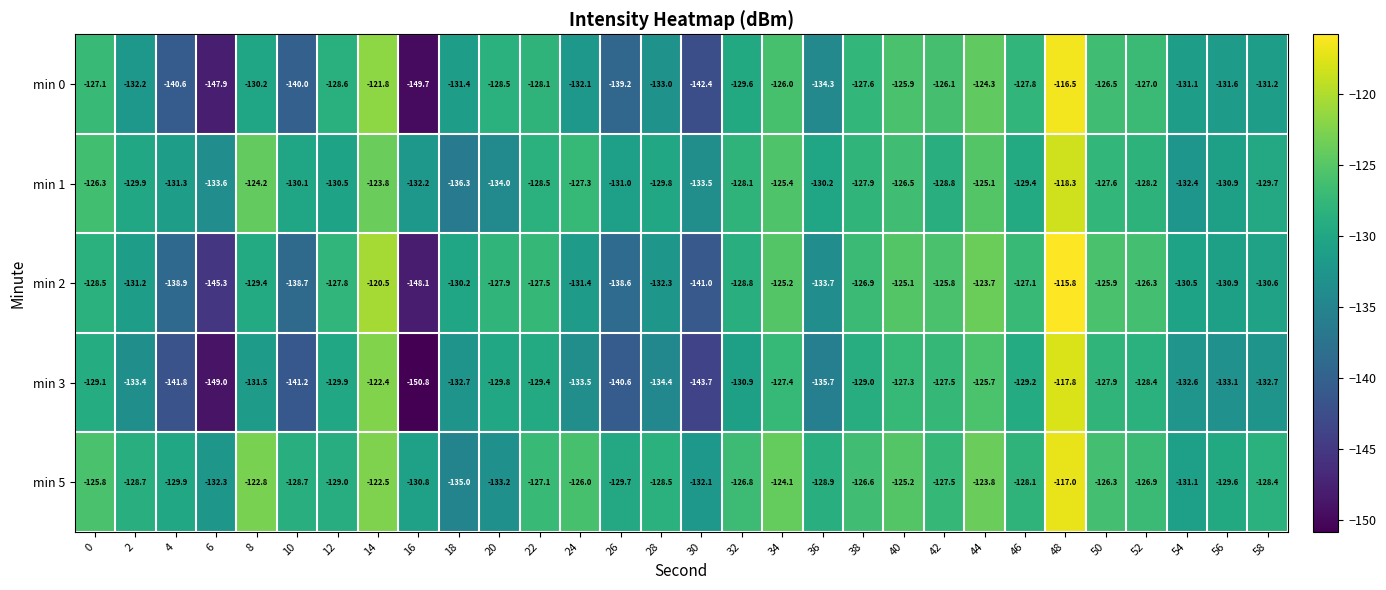

Which category has the highest value across all series?

48